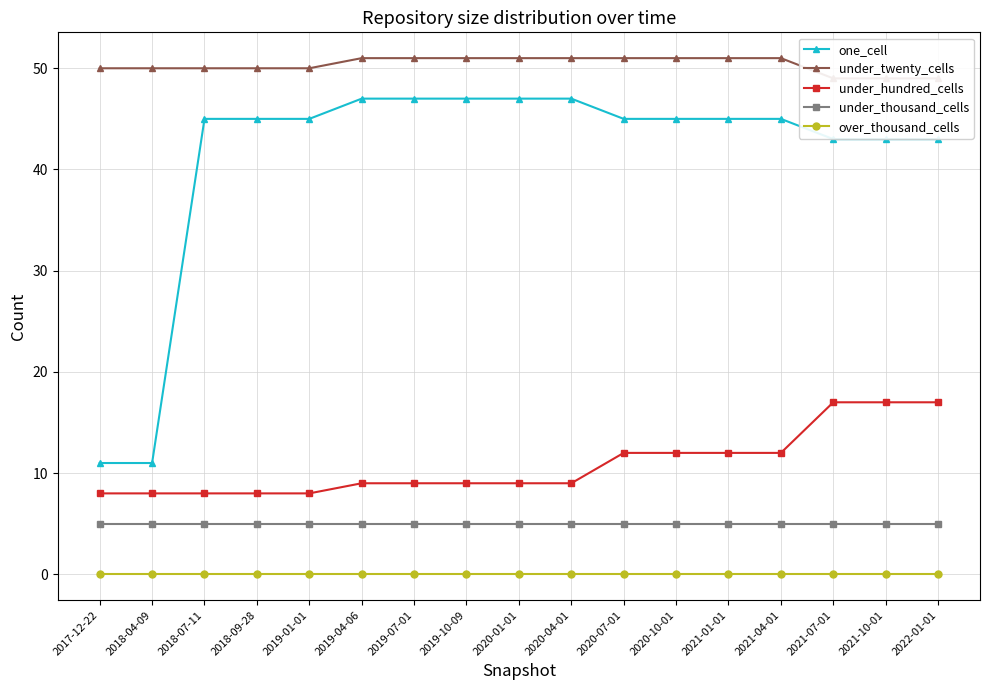

Which series has the widest spread of values?

one_cell